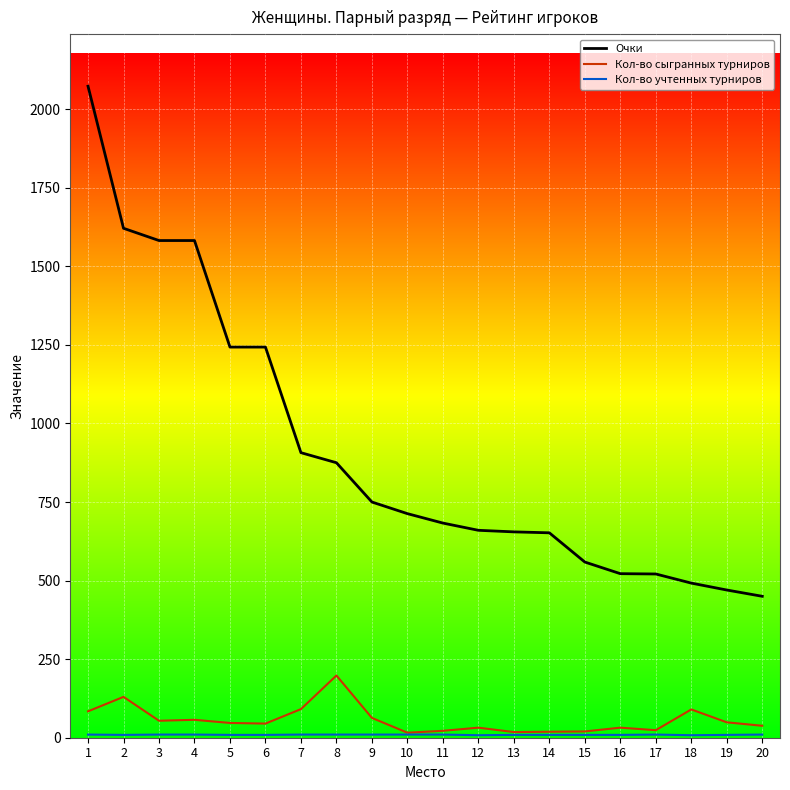

What is the maximum value for Очки?

2073